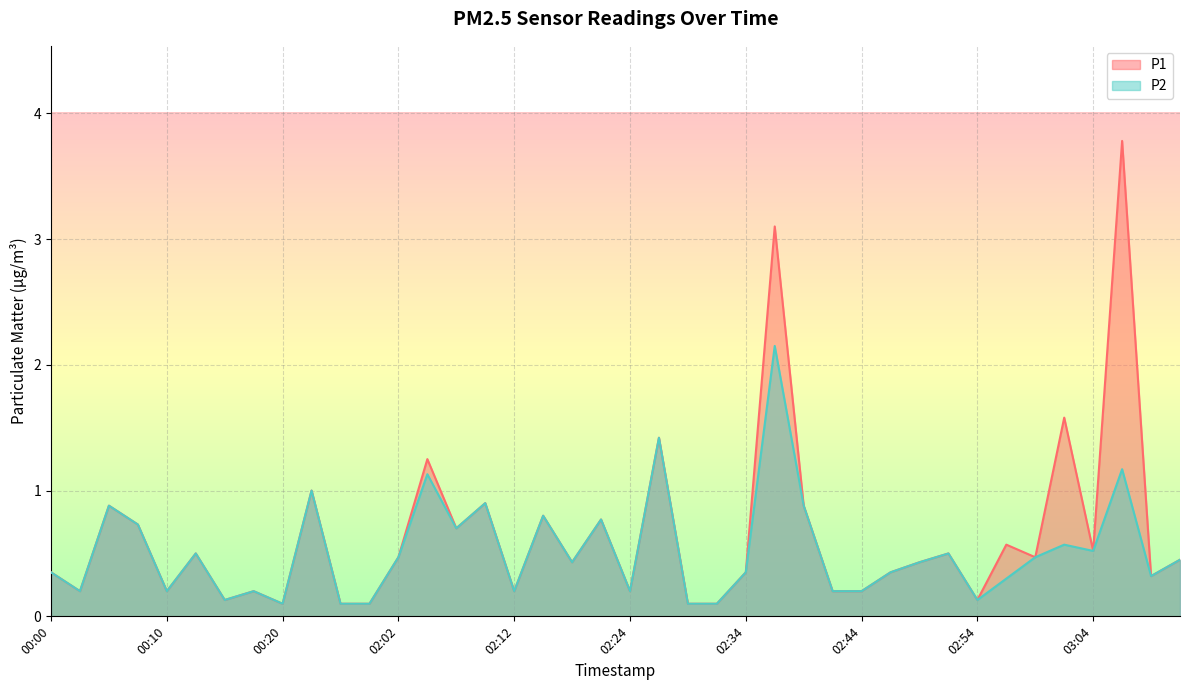

Where is the first local maximum for P1?

00:05